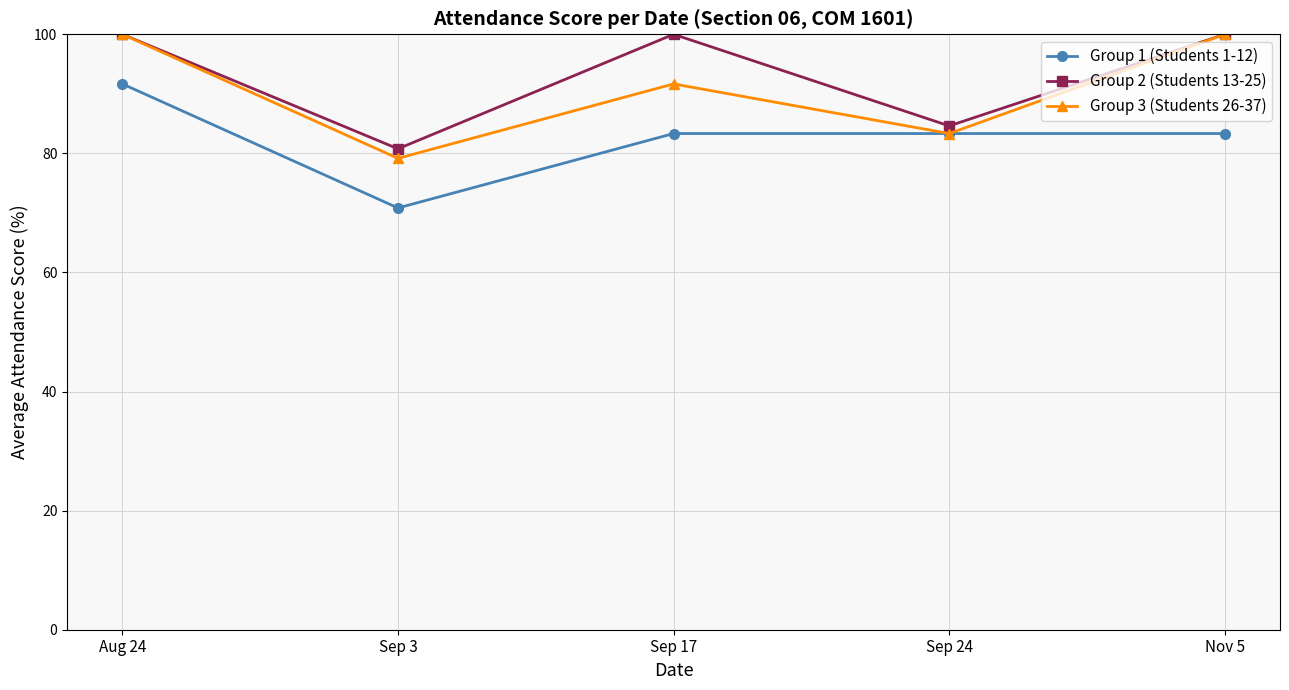

How many values in the Group 2 (Students 13-25) series are below 100?

2